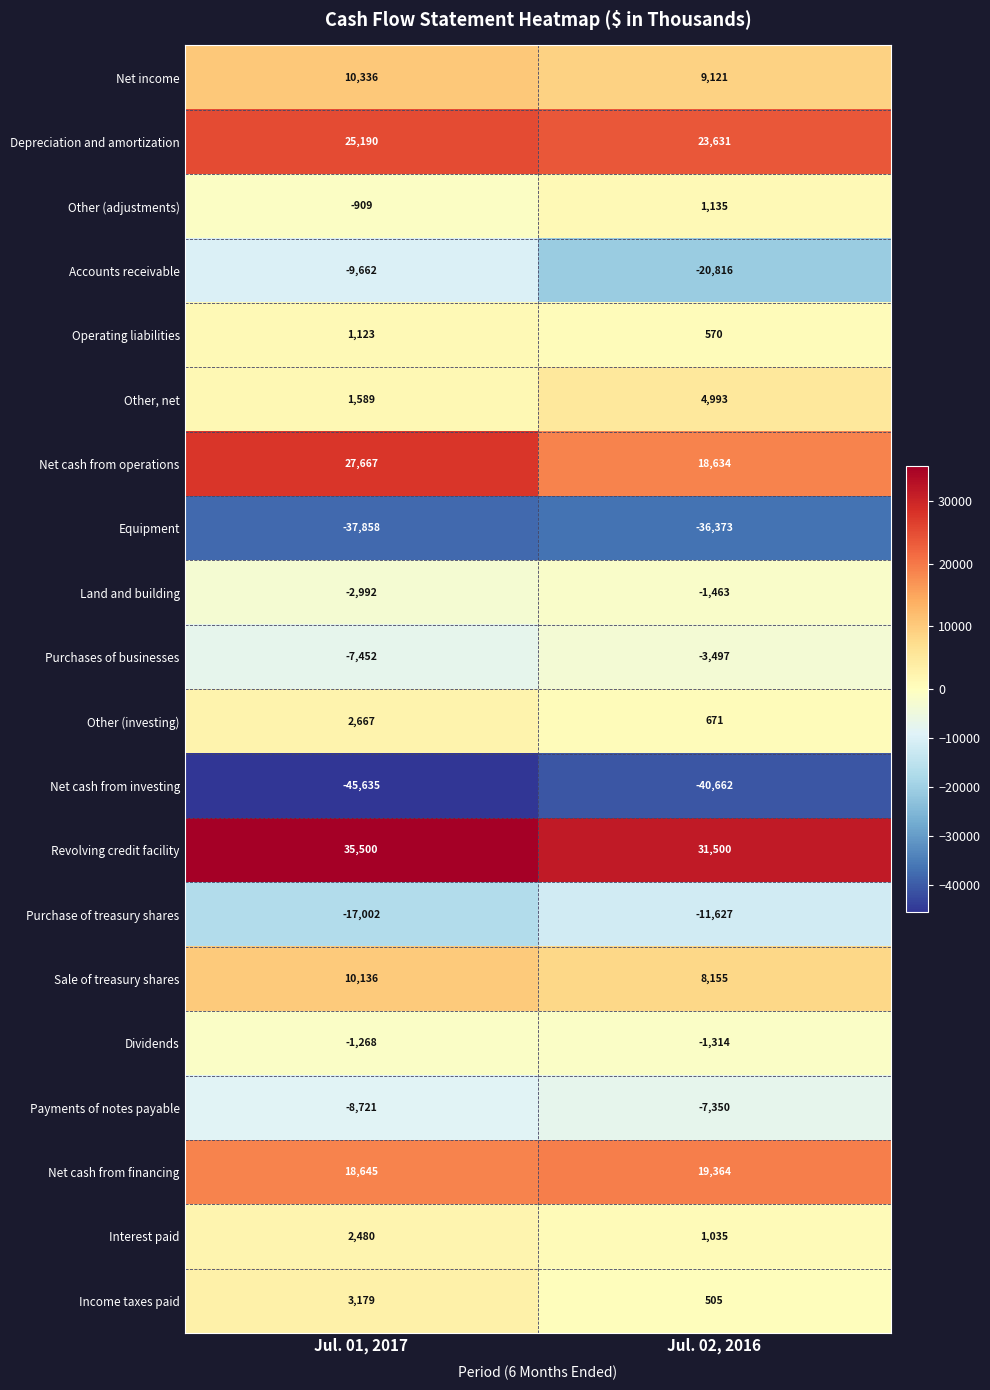

What is the total value across all series at Jul. 02, 2016?

-3788